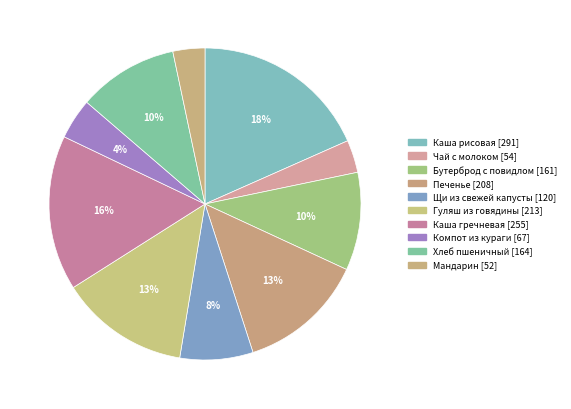

What percentage do Компот из кураги and Гуляш из говядины together represent?

17.6%